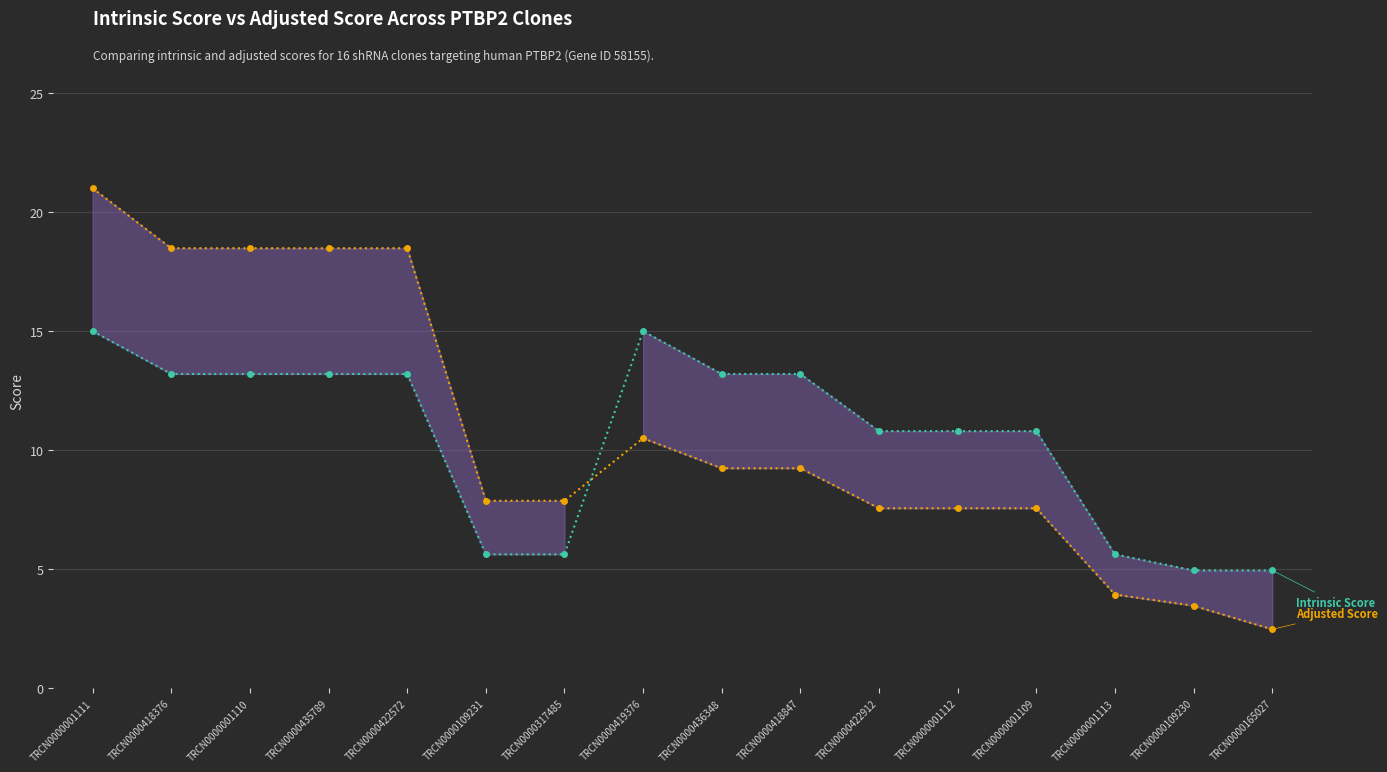

What is the approximate value of Intrinsic Score at TRCN0000317485?

5.6